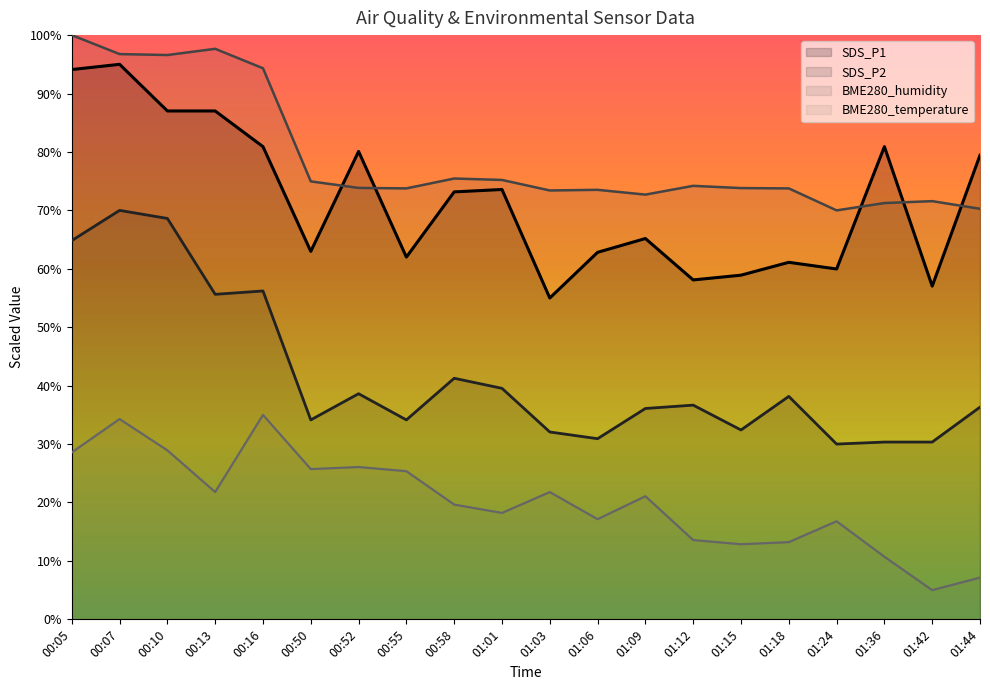

What is the difference between the SDS_P2 values at 01:09 and 00:58?

5.2